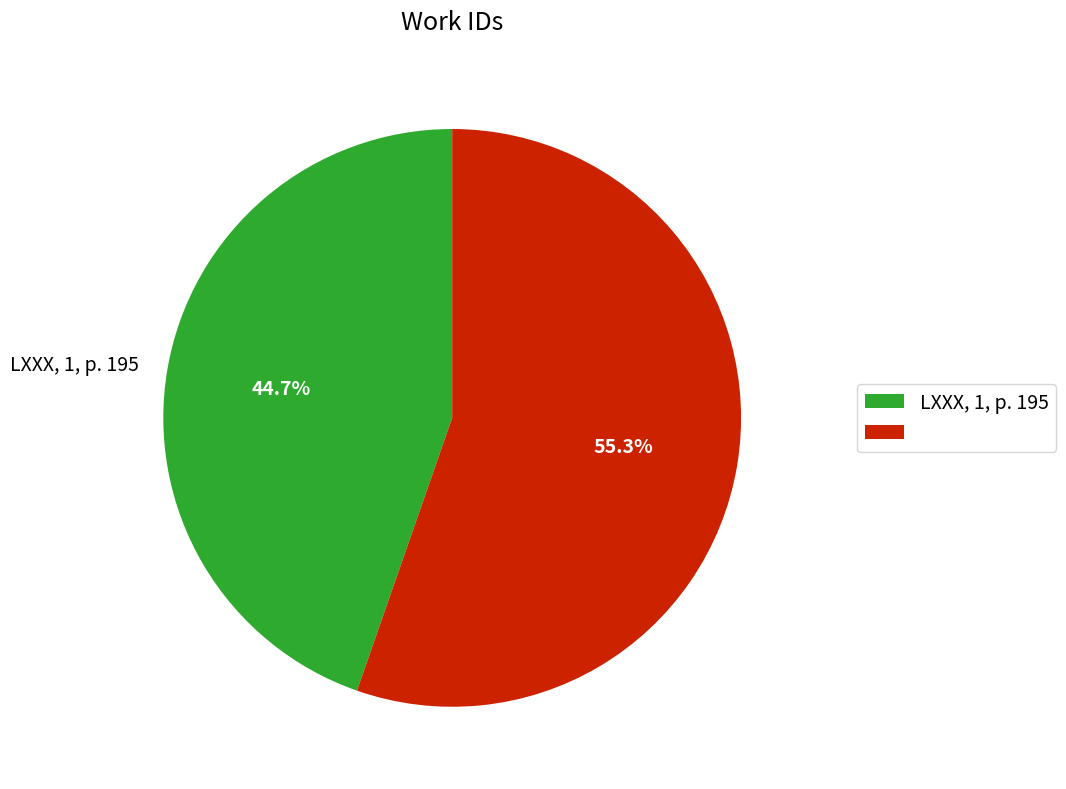

Does any single category account for the majority?

Yes